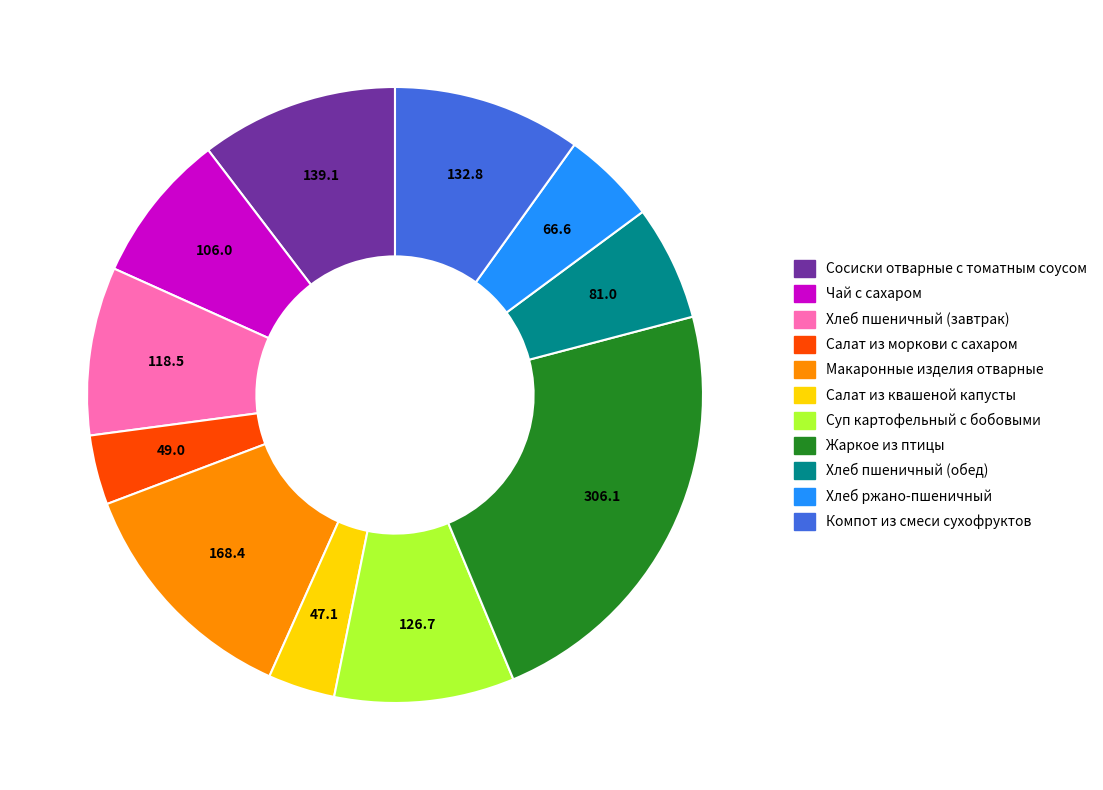

The Компот из смеси сухофруктов slice represents 10% of the pie. True or false?

True